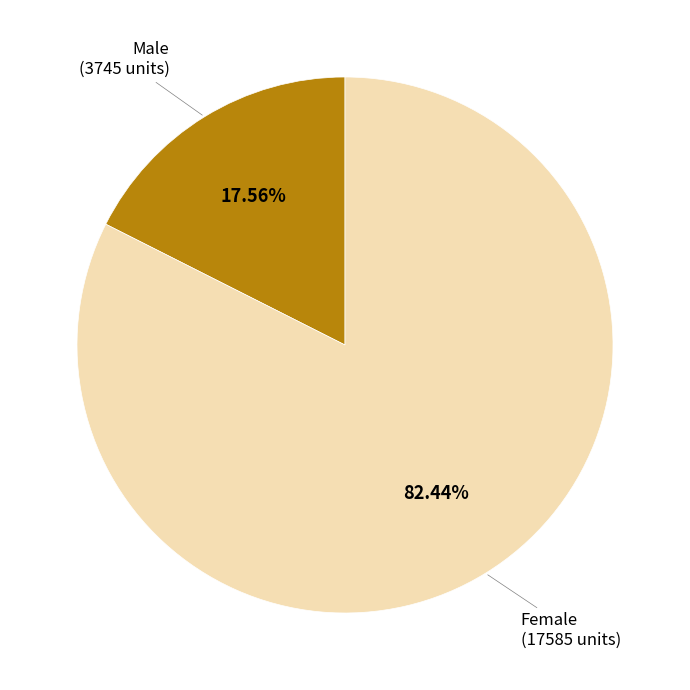

Is there any slice that represents more than half of the pie?

Yes